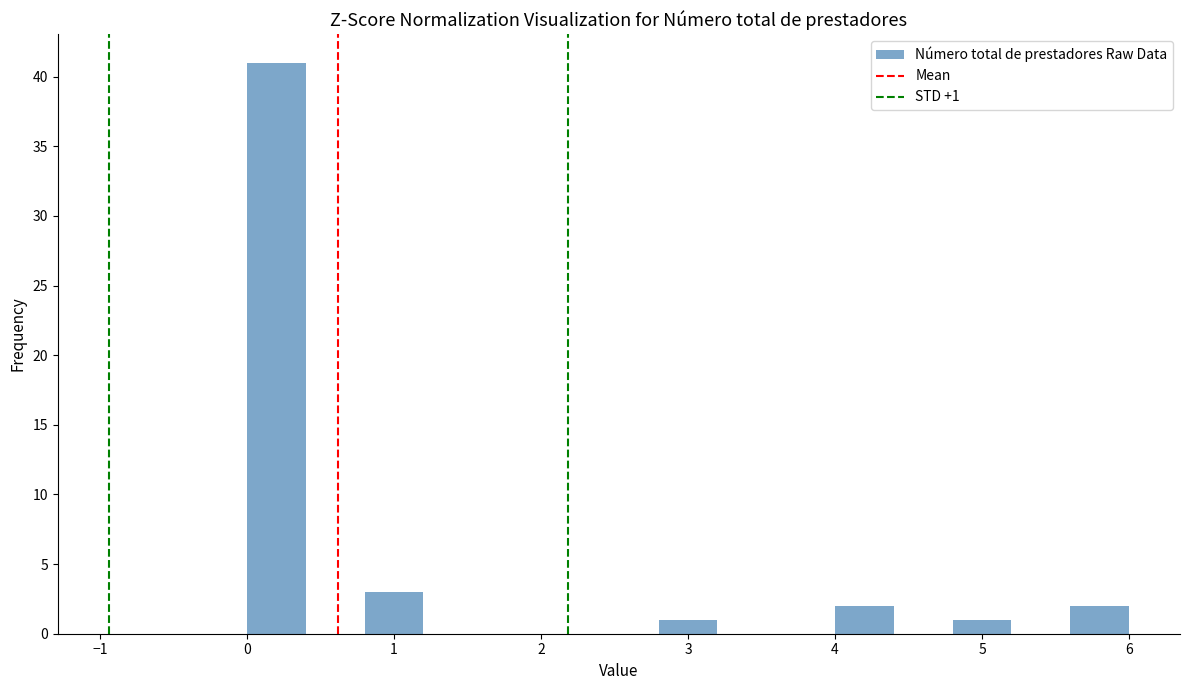

Over which range of the x-axis is the bar tallest?

0.0 to 0.4